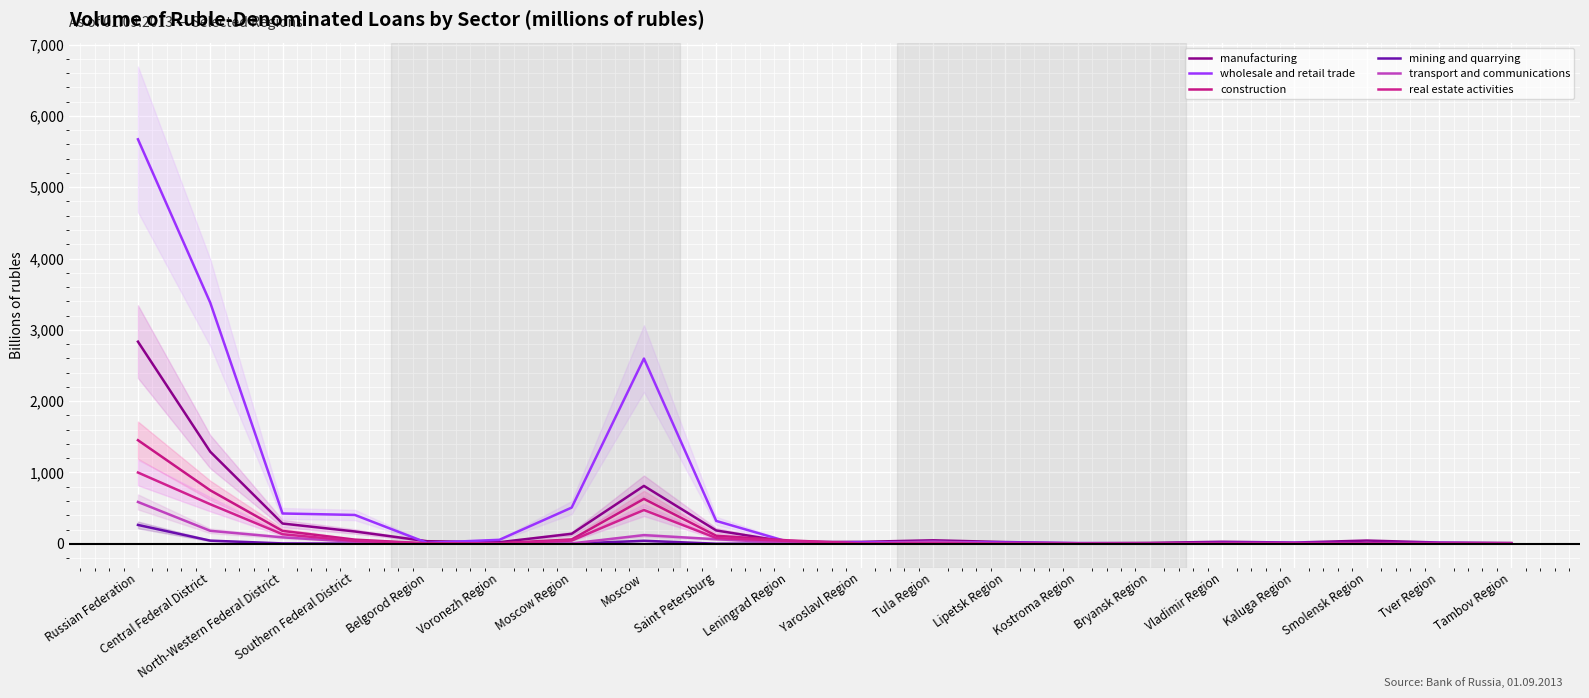

How many data points in mining and quarrying are above 0?

18